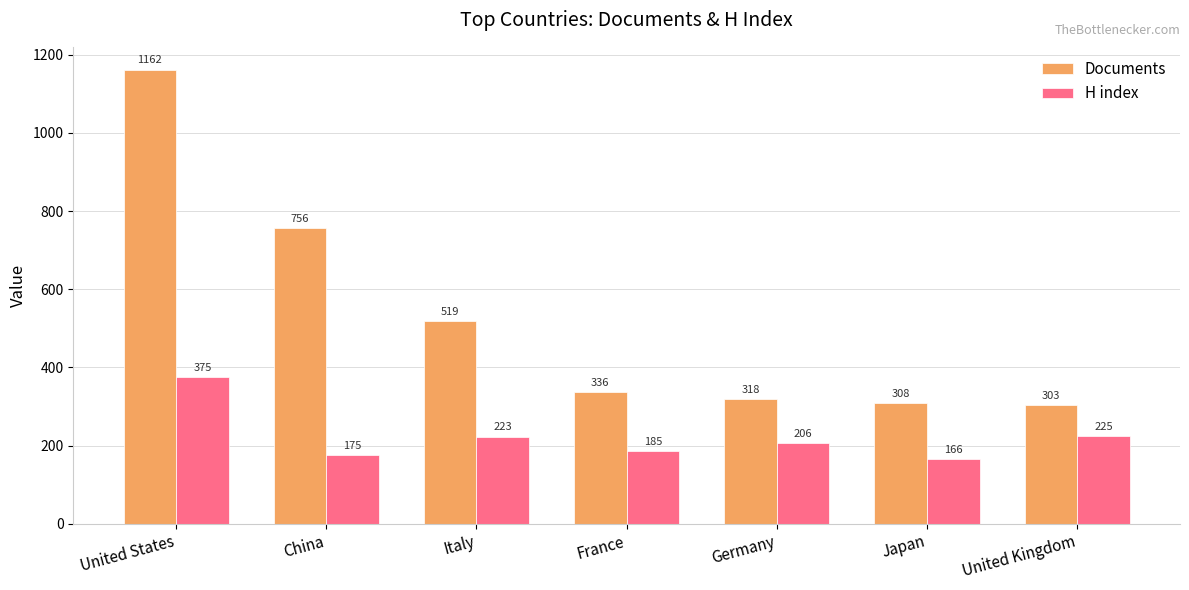

What is the difference between the second highest and minimum values in the H index series?

59